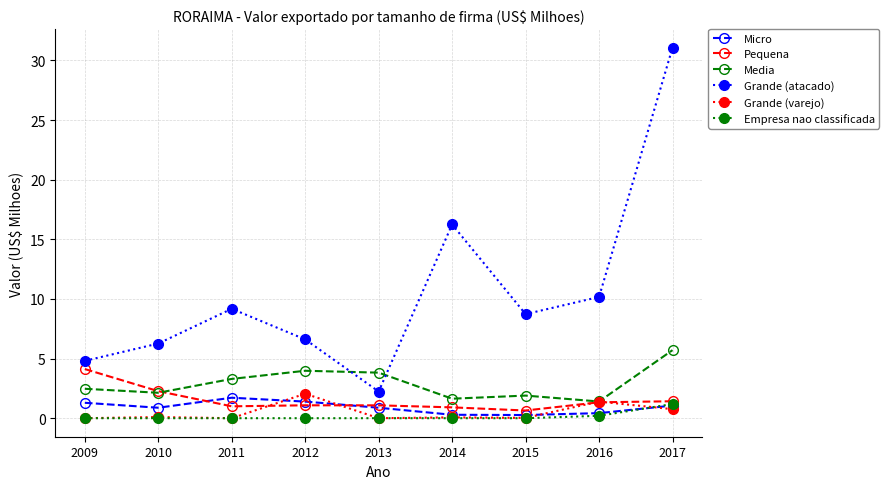

What is the spread (max minus min) of values at 2017?

30.3